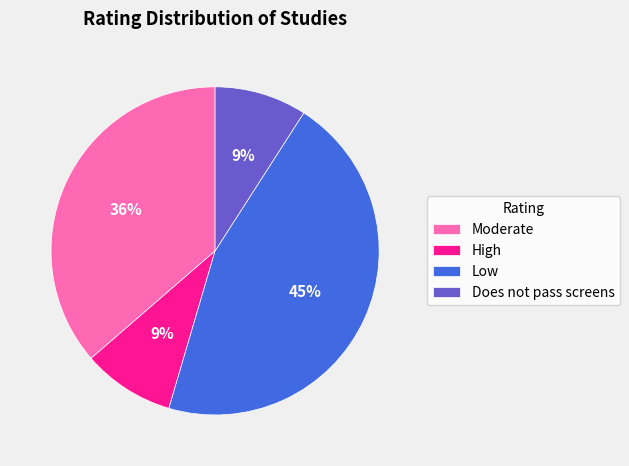

Is there any slice that represents more than half of the pie?

No